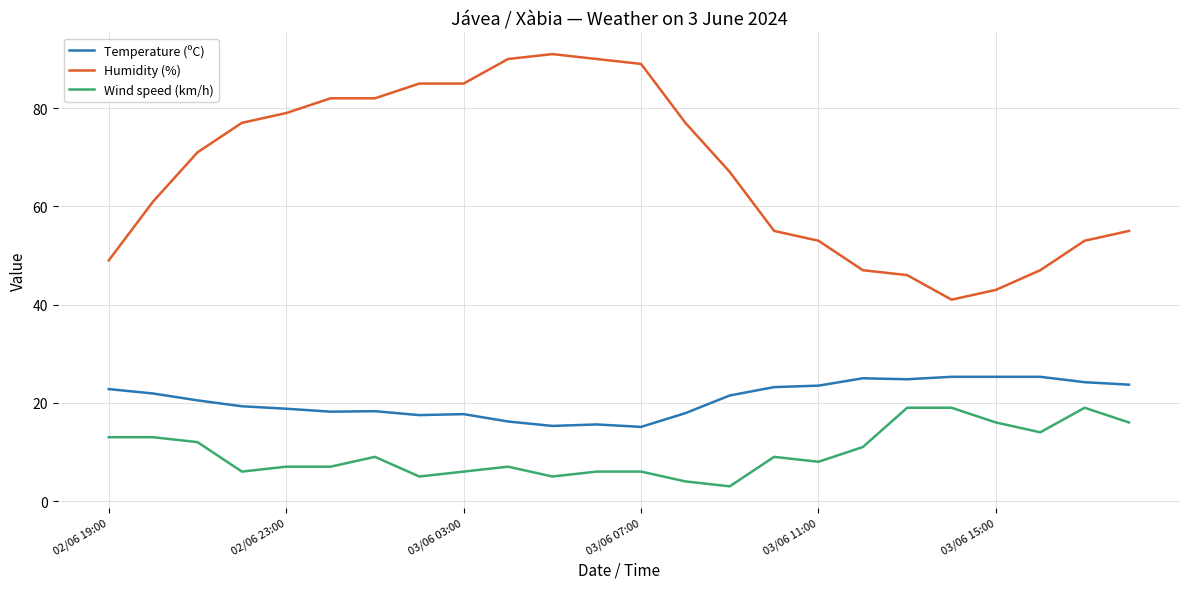

What is the difference between the maximum and minimum values in the Wind speed (km/h) series?

16.0